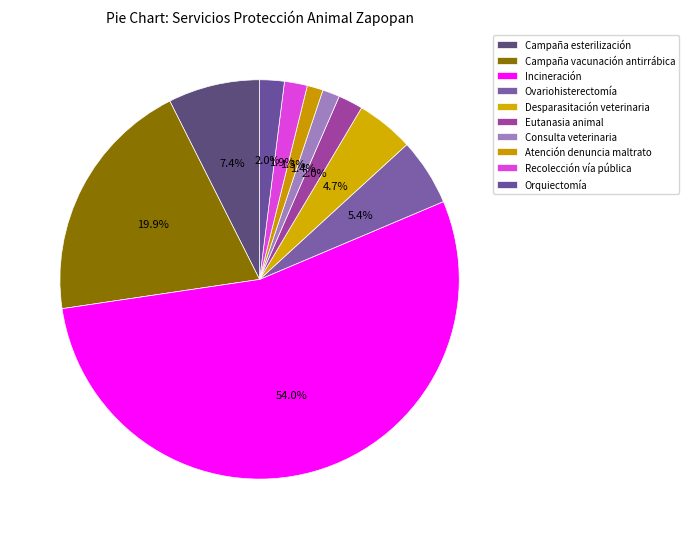

What is the ratio of the value at Ovariohisterectomía to the value at Orquiectomía?

2.7